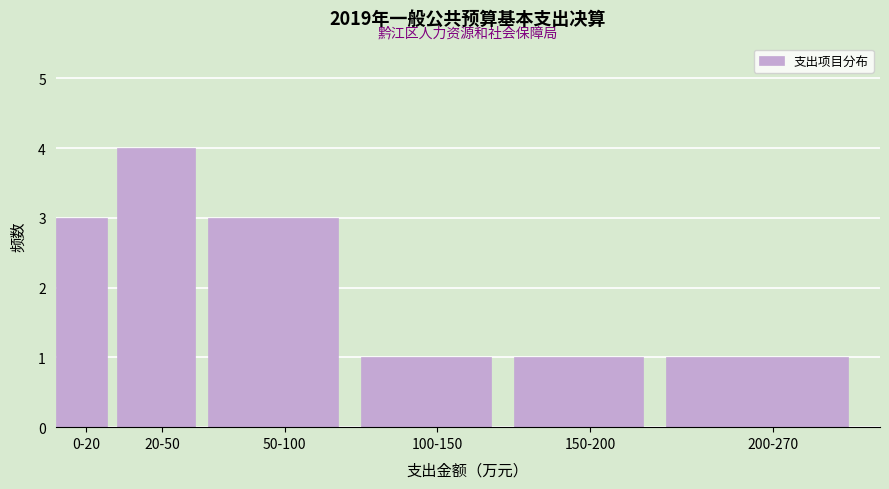

Reading left to right, transcribe all the data shown in this chart.

3	4	3	1	1	1